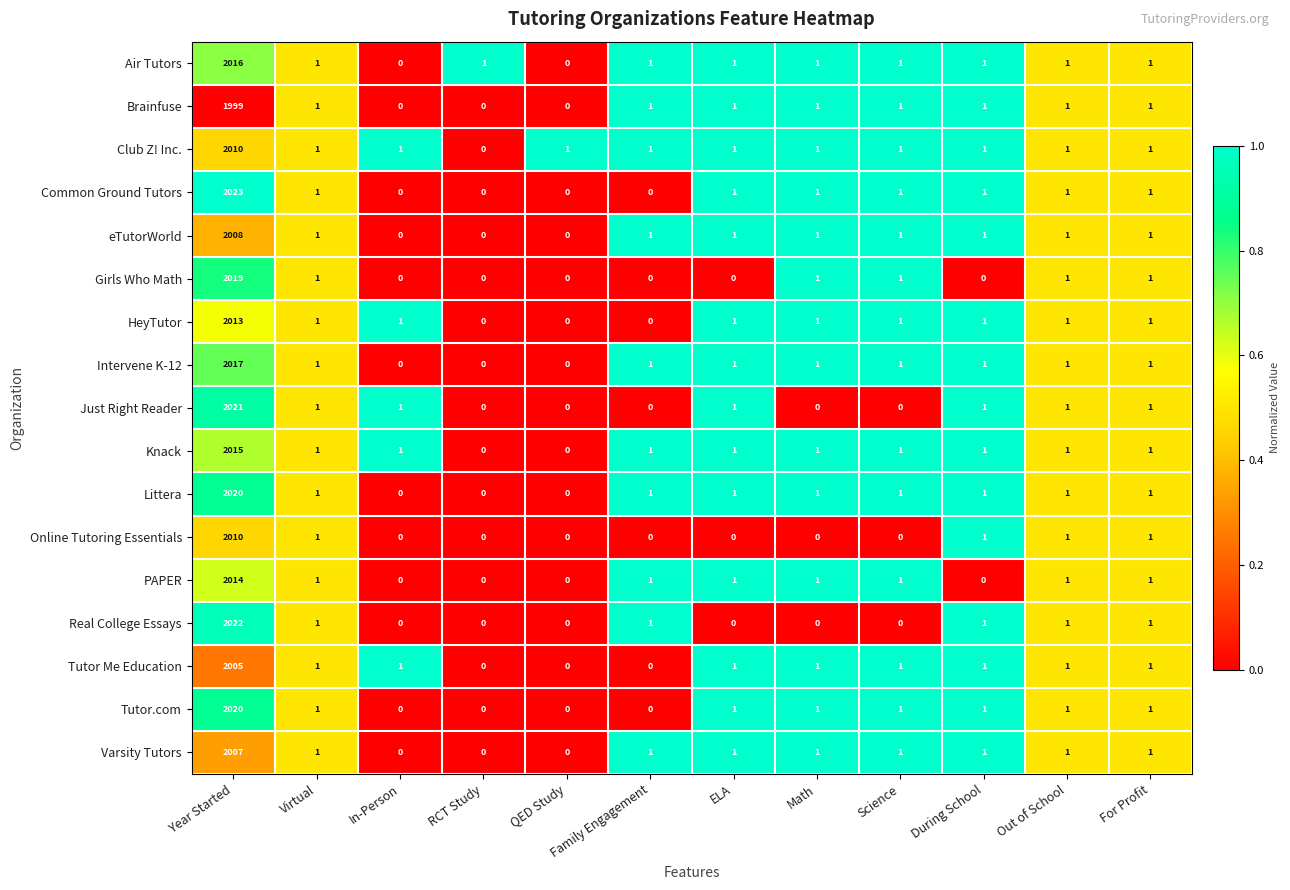

At which category is the sum across all series the highest?

Year Started